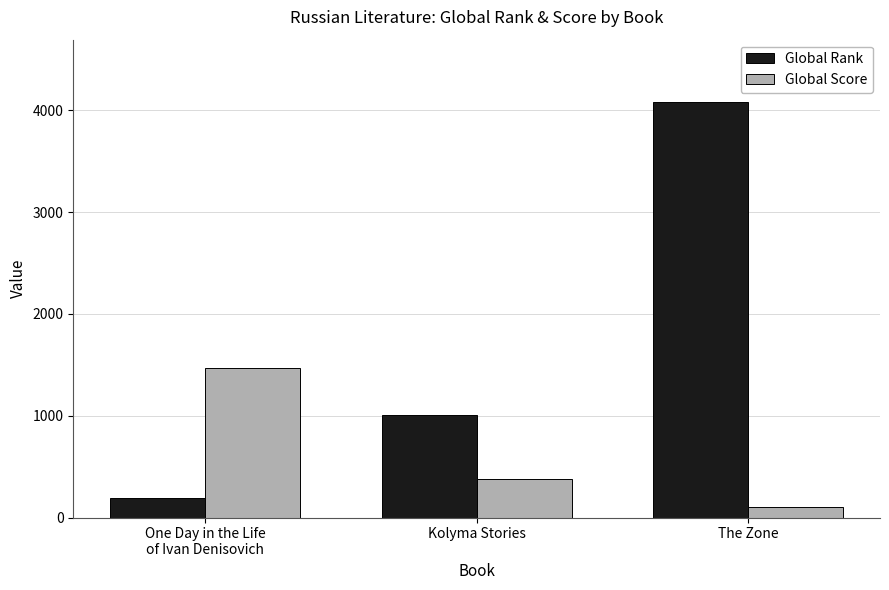

How many series are shown in this chart?

2